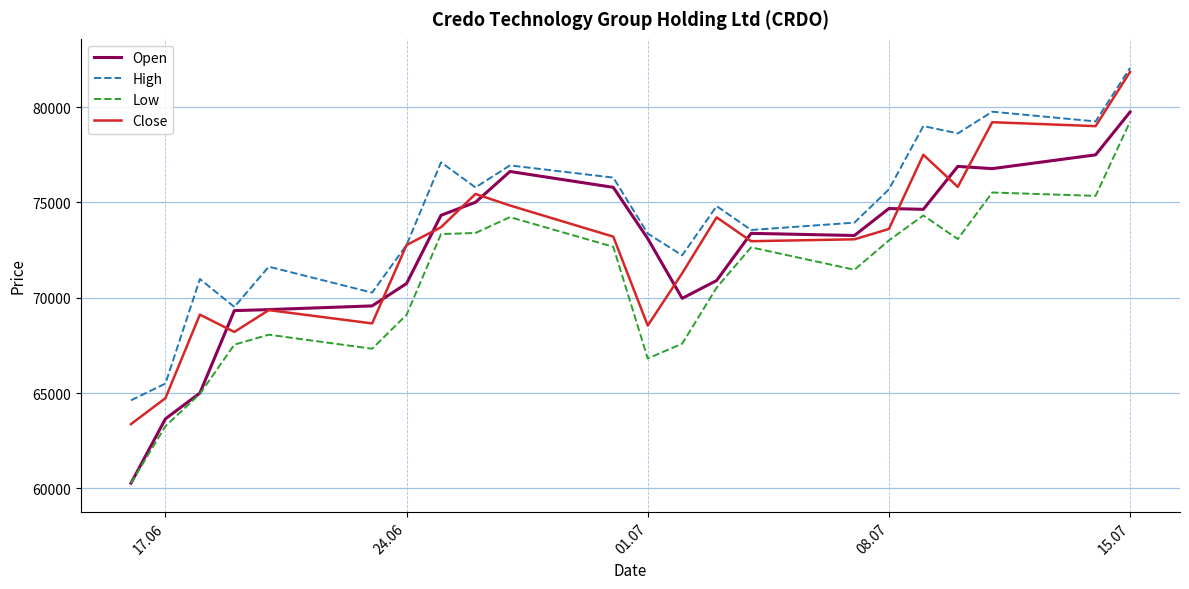

What is the maximum value shown in the chart?

82062